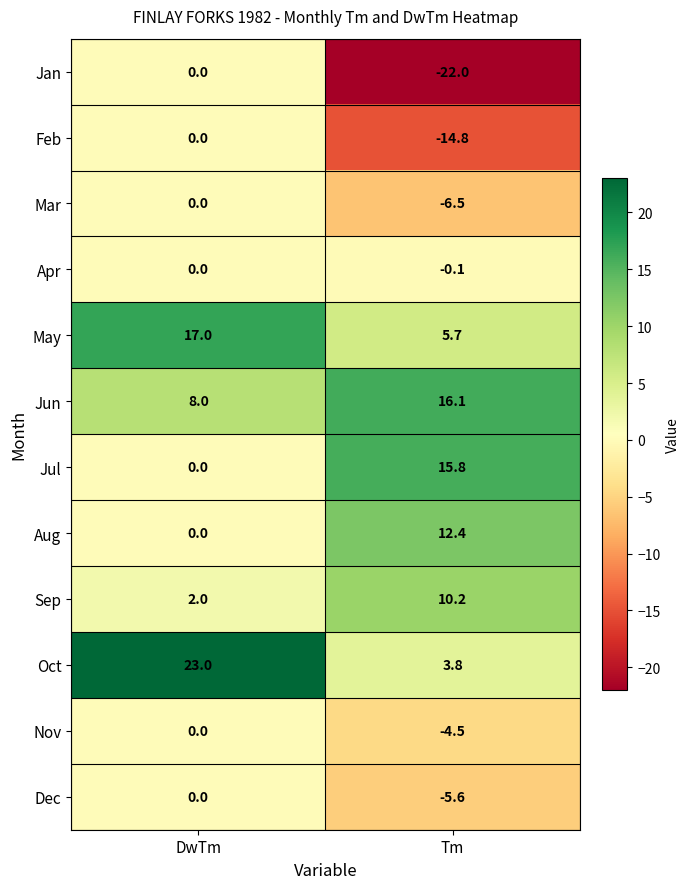

At which category does the chart reach its minimum across all series?

Tm